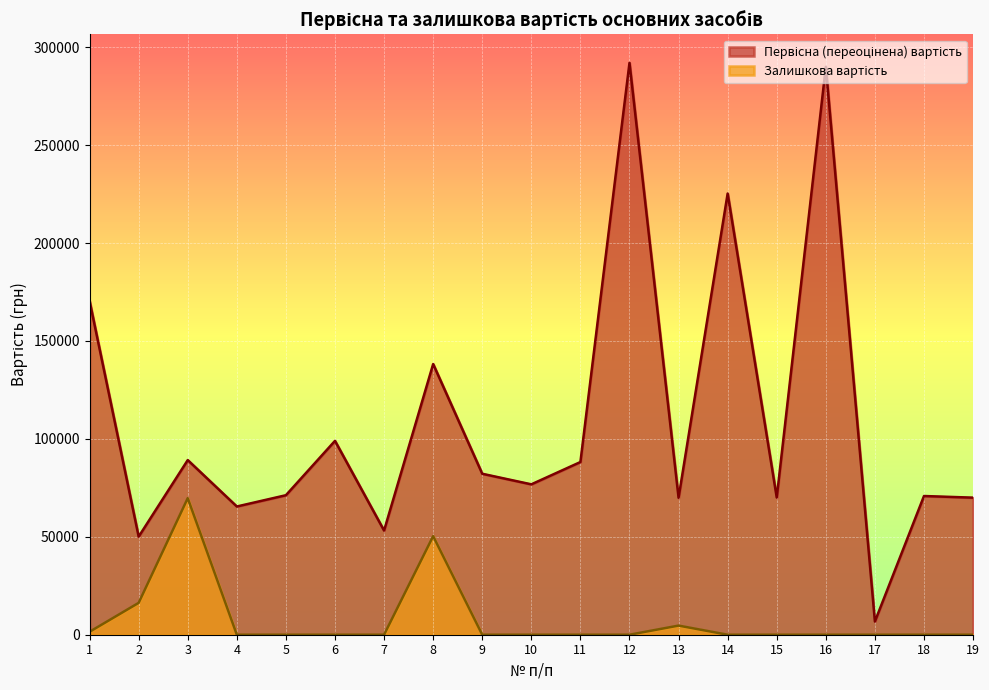

Is the value of Первісна (переоцінена) вартість at 6 greater than the value of Залишкова вартість at 2?

Yes